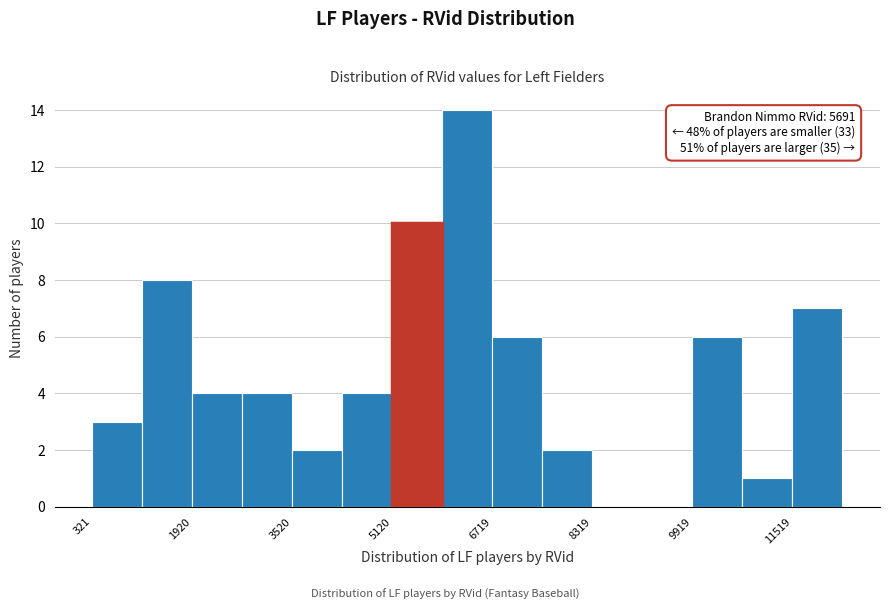

Around what value on the x-axis is the tallest bar? Give the approximate position of its centre, as read against the axis.

6400